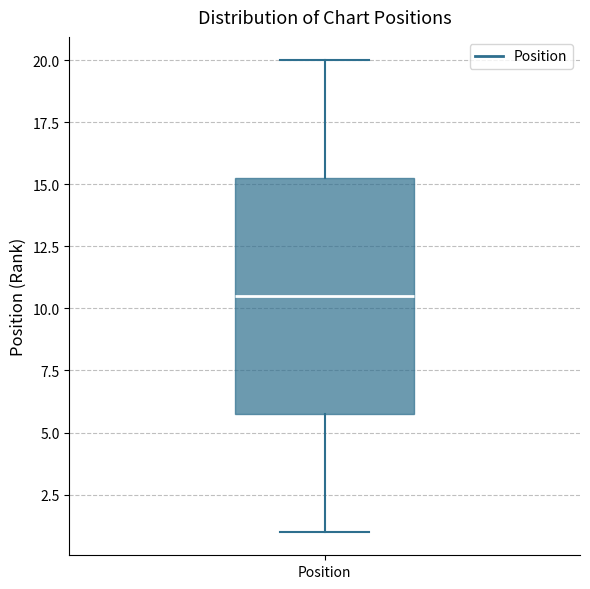

Transcribe this box plot: give where the median line is, the range the box spans, and where the two whiskers end, as read against the y-axis. The values are not printed on the chart, so give them approximately, as read against the axis.

median 10.5, box 6.0 to 15.5, whiskers 1.0 to 20.0